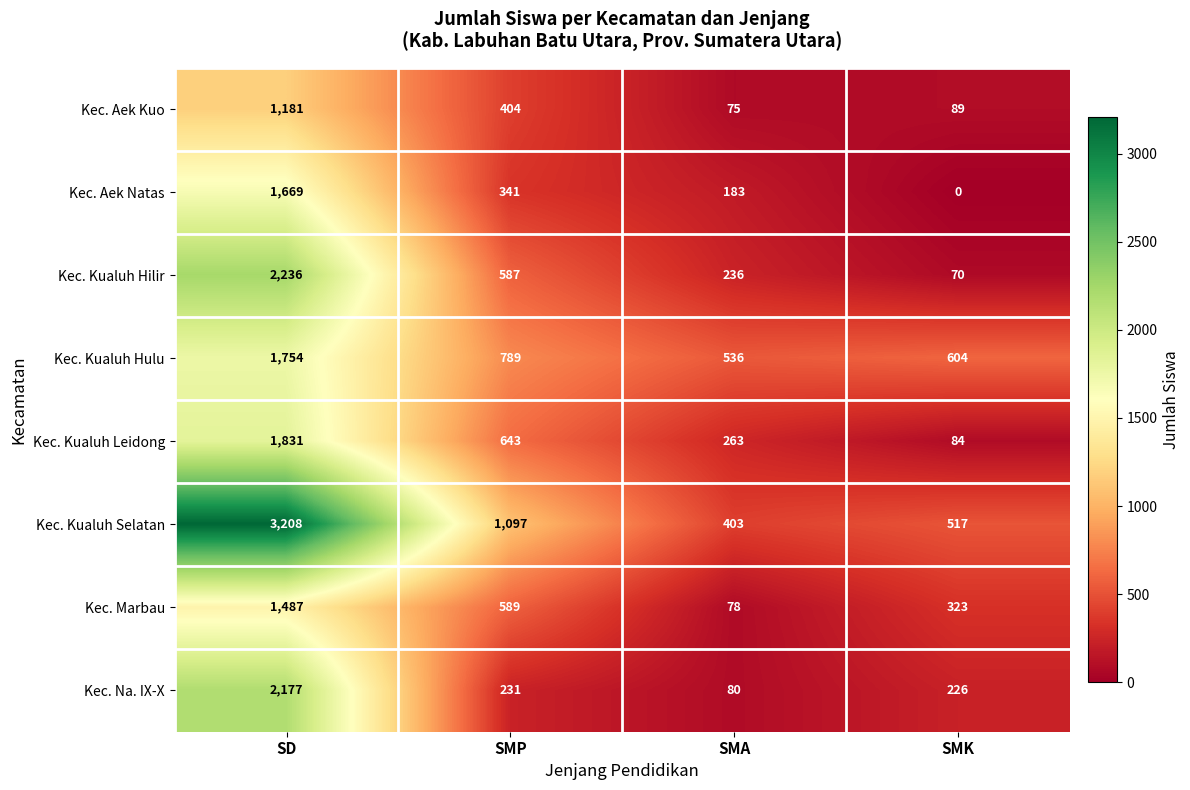

The value of Kec. Aek Natas at SD is 1669. True or false?

True